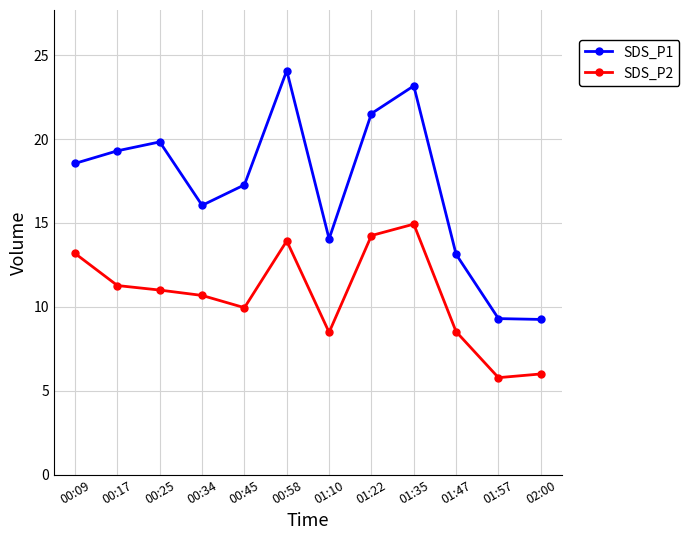

At 00:17, list the series in order from smallest to largest.

SDS_P2, SDS_P1